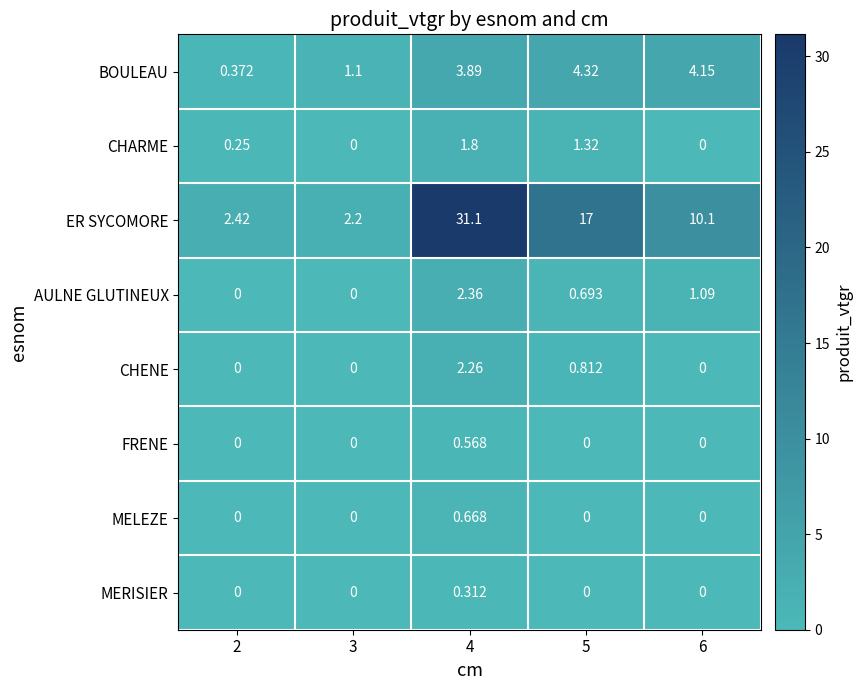

Which series has the largest total across all categories?

ER SYCOMORE